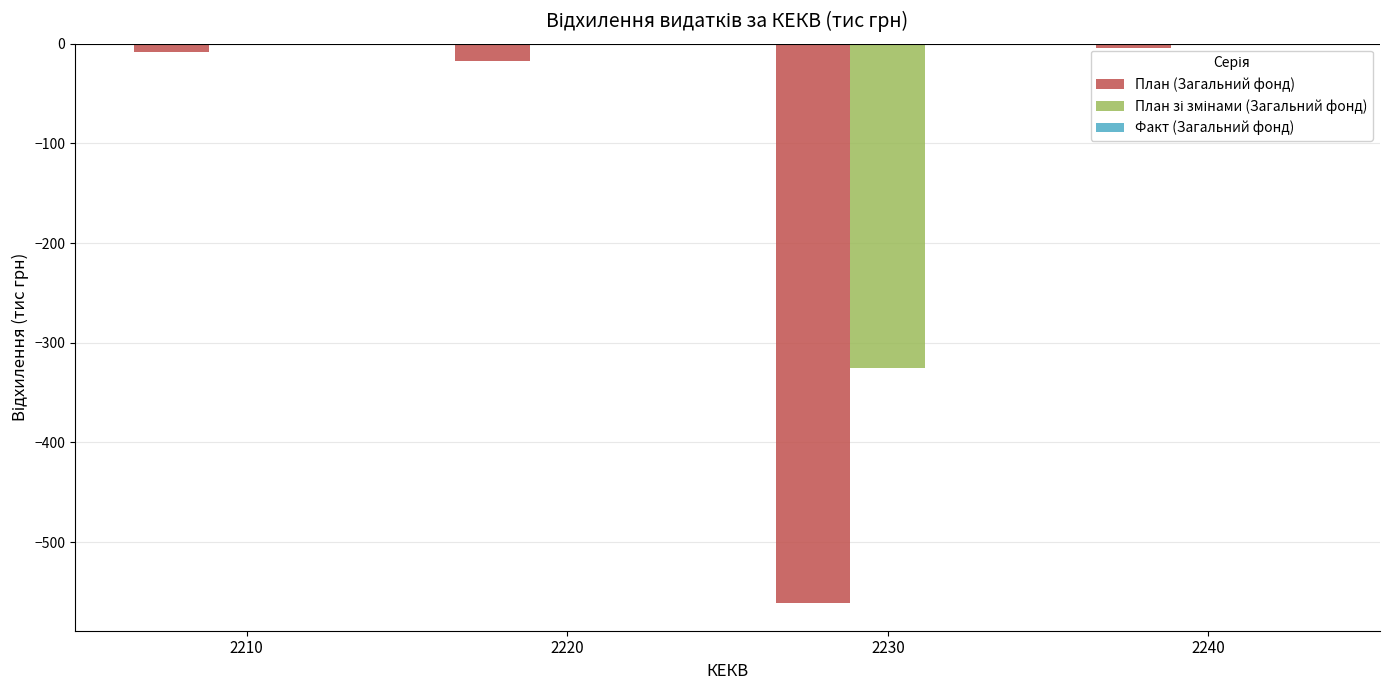

What is the highest value of the План (Загальний фонд) series?

-4.3